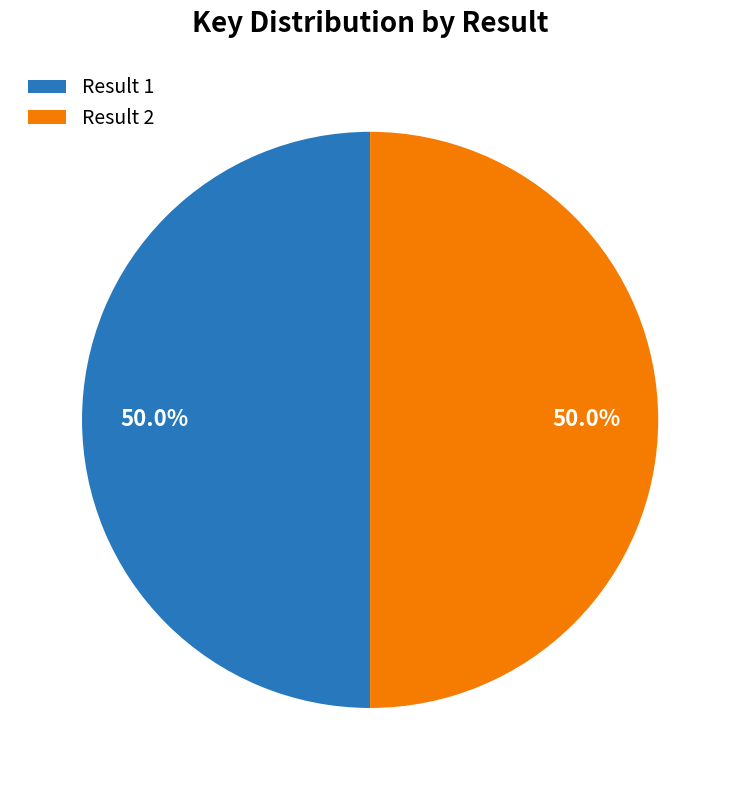

What portion of the pie excludes Result 1?

50.0%